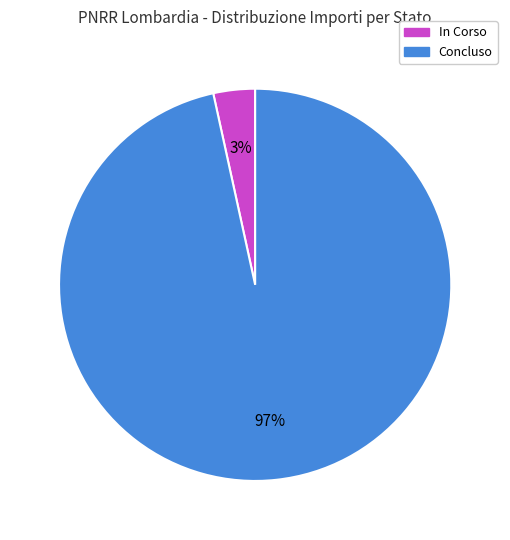

How many slices are in this pie chart?

2